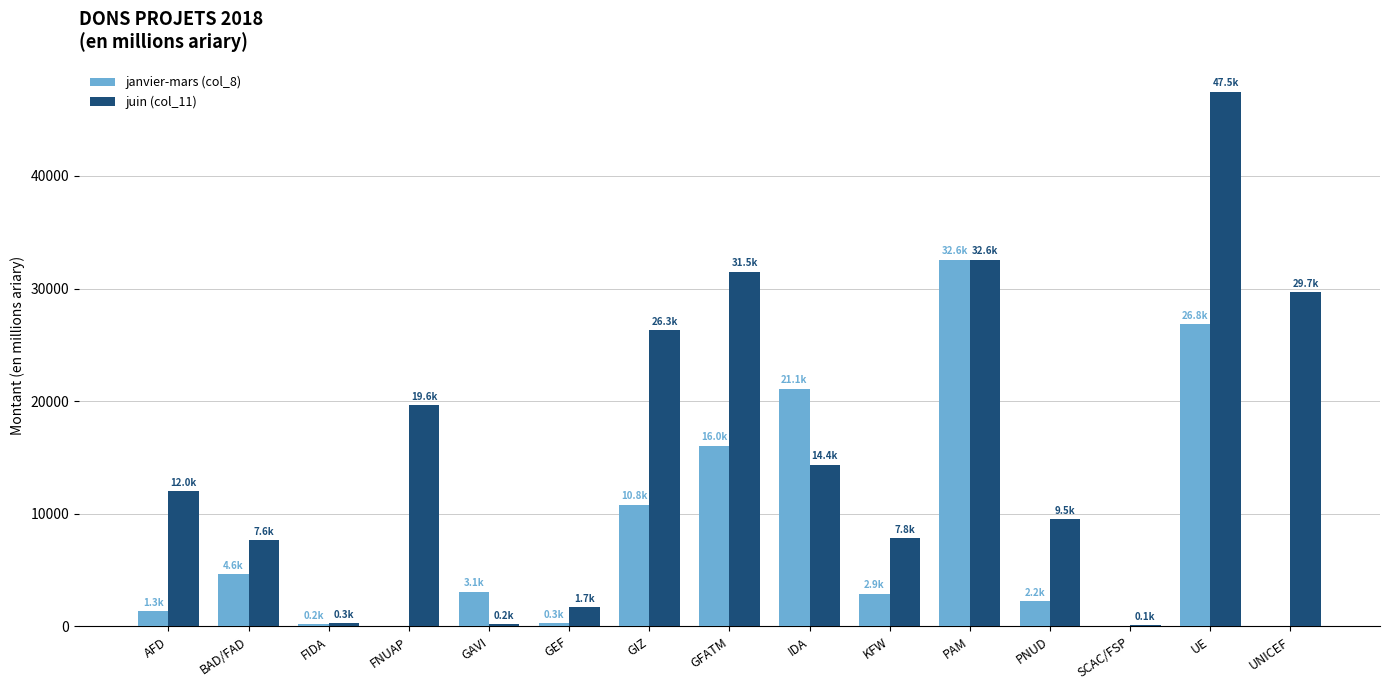

How many groups of bars are there?

15